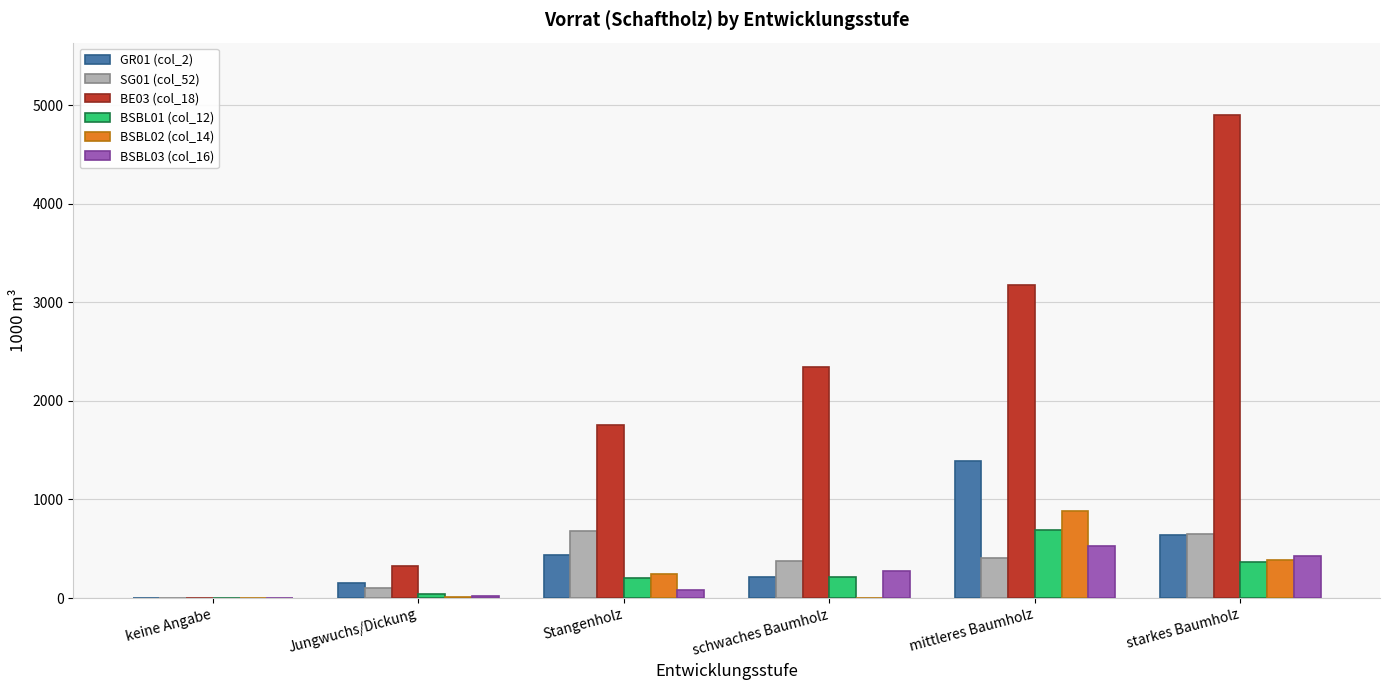

Is the value of BSBL03 (col_16) at Jungwuchs/Dickung greater than the value of BSBL01 (col_12) at schwaches Baumholz?

No